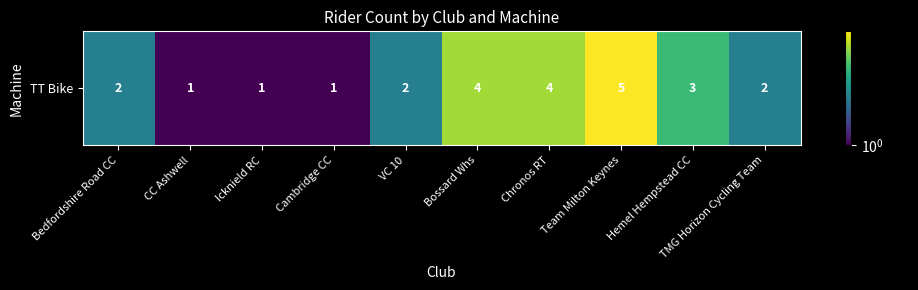

Count the values in the range 1 to 4.

9